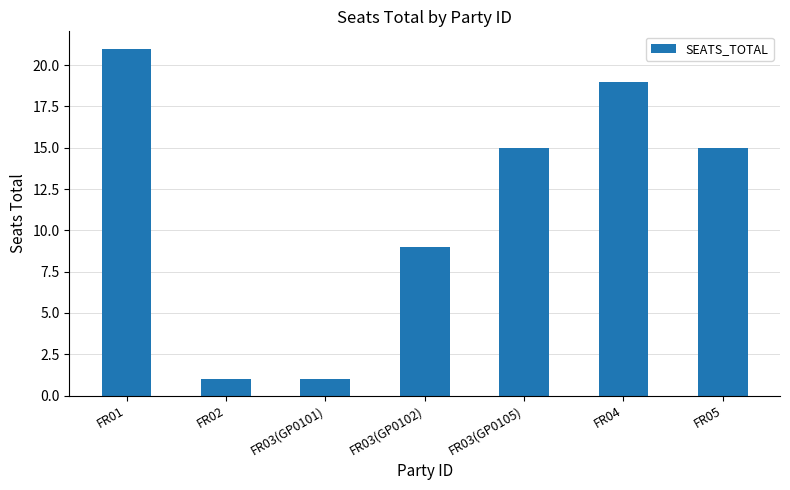

What is the difference between the maximum and minimum values?

20